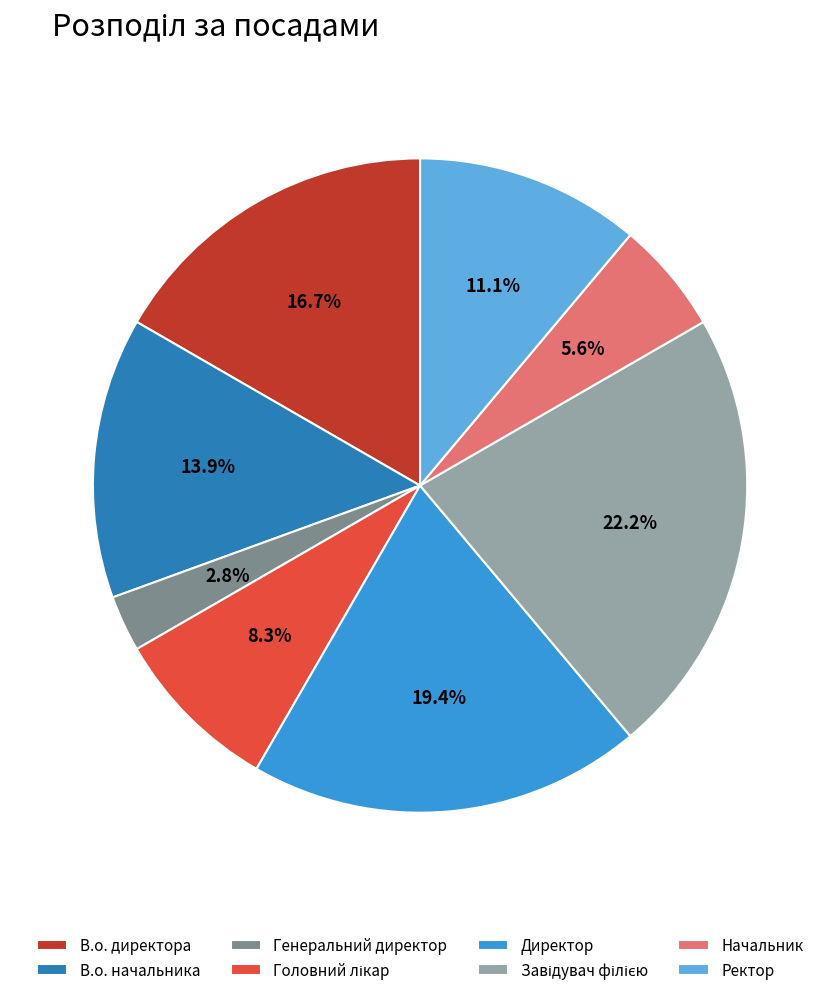

What is the smallest slice in the pie chart?

Генеральний директор